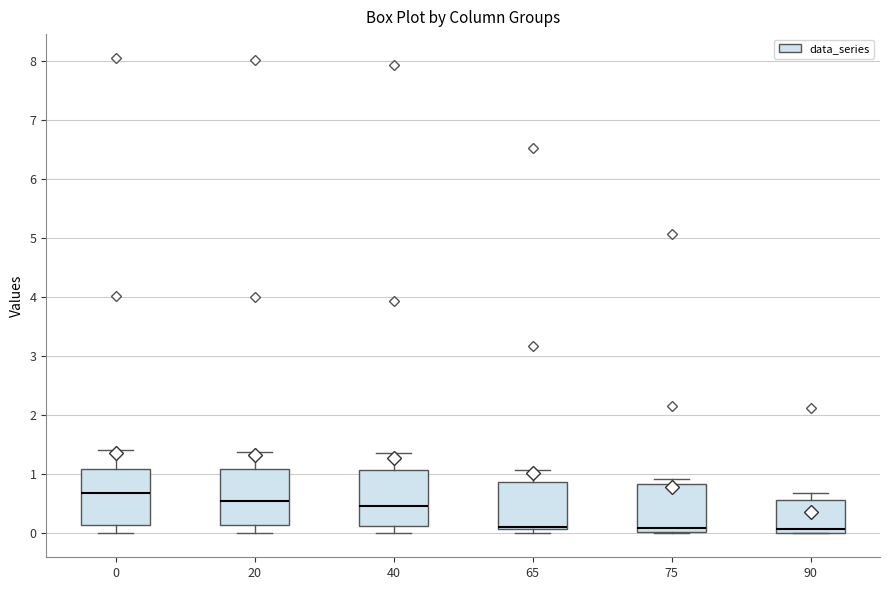

Reading left to right, transcribe this box plot: for each box, give where its median line is, the range the box spans, and where its two whiskers end, as read against the y-axis. The values are not printed on the chart, so give them approximately, as read against the axis.

0: median 0.7, box 0.1 to 1.1, whiskers 0.0 to 1.4
20: median 0.6, box 0.1 to 1.1, whiskers 0.0 to 1.4
40: median 0.5, box 0.1 to 1.1, whiskers 0.0 to 1.4
65: median 0.1 (just above the box's lower edge), box 0.1 to 0.9, whiskers 0.0 to 1.1
75: median 0.1, box 0.0 to 0.8, whiskers 0.0 to 0.9
90: median 0.1, box 0.0 to 0.6, whiskers 0.0 to 0.7